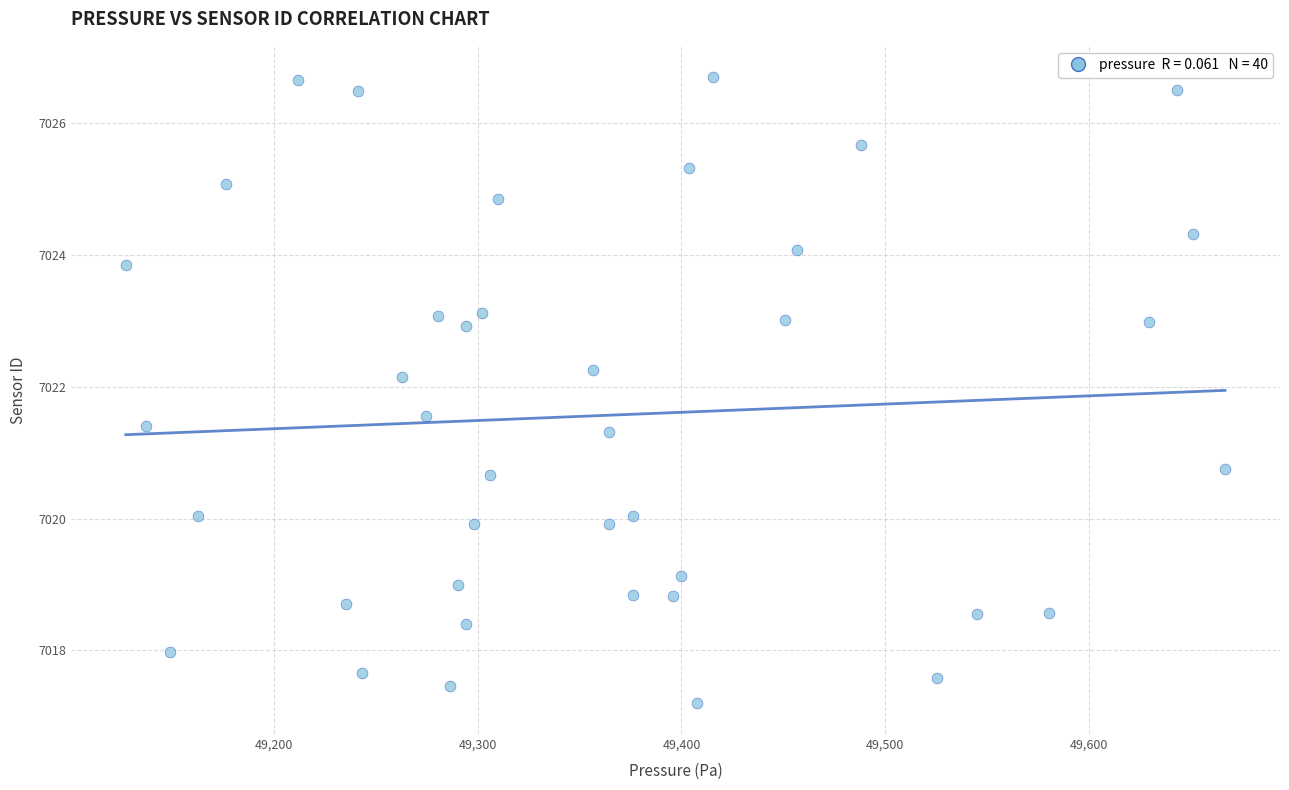

What is the range of Y values (max minus min)?

9.5